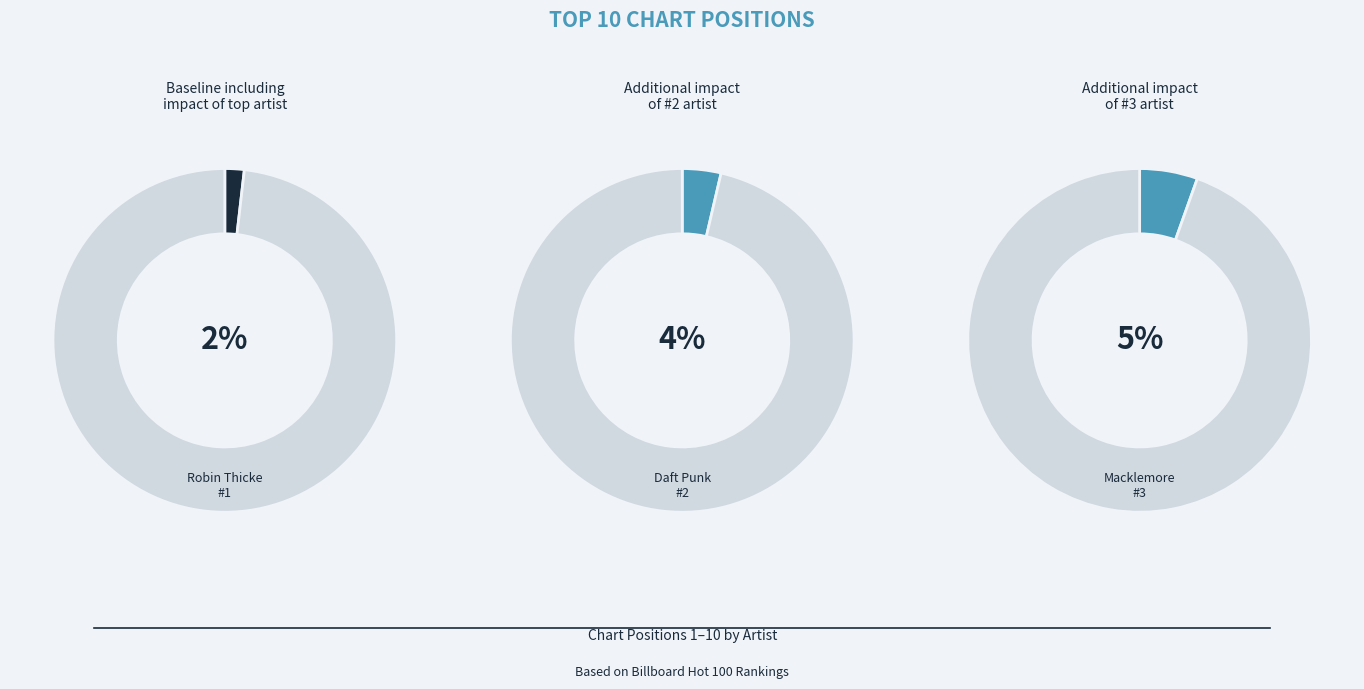

Is there any slice that represents more than half of the pie?

No